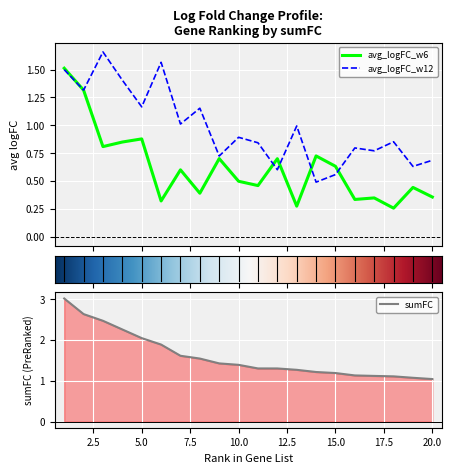

At which label is sumFC closest to 2?

5.0